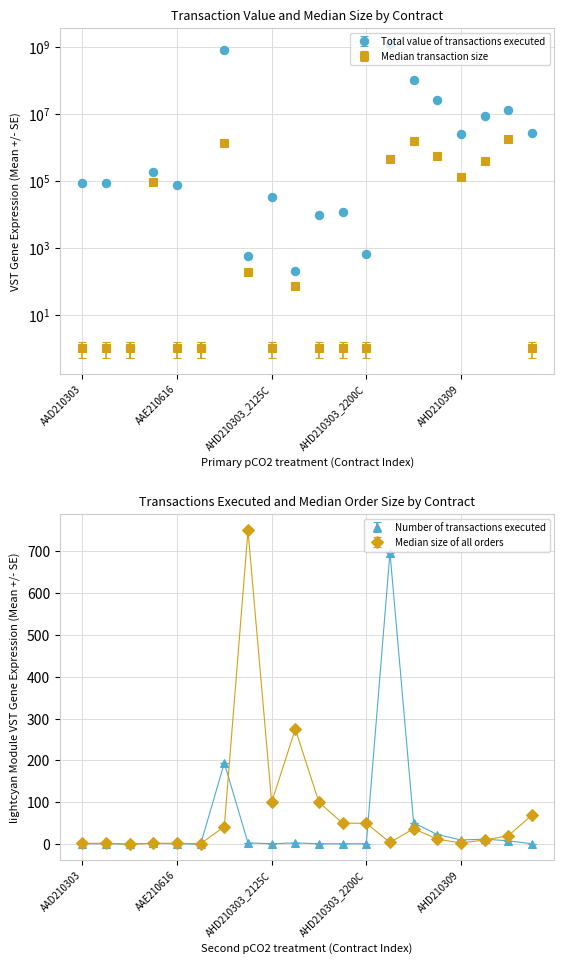

Reading left to right, list all the values displayed in this chart.

Total value of transactions executed: 88601.0	88631.0	1.0	178401.0	75801.0	1.0	813269888.5	563.5	32001.0	207.2	9501.0	11876.0	626.0	1264708146.5	104731832.0	26256875.2	2455363.2	8901626.0	13195907.0	2729588.5
Median transaction size: 1.0	1.0	1.0	89201.0	1.0	1.0	1346563.5	188.5	1.0	69.8	1.0	1.0	1.0	441701.0	1510902.0	547063.5	129826.0	391259.1	1733244.8	1.0
Number of transactions executed: 1.0	1.0	0.0	2.0	1.0	0.0	194.0	3.0	1.0	3.0	1.0	1.0	1.0	697.0	51.0	23.0	10.0	12.0	8.0	1.0
Median size of all orders: 2.0	2.0	0.0	2.0	2.0	1.0	42.0	750.0	100.0	275.0	100.0	50.0	50.0	4.0	37.0	12.0	3.0	10.0	20.0	69.5